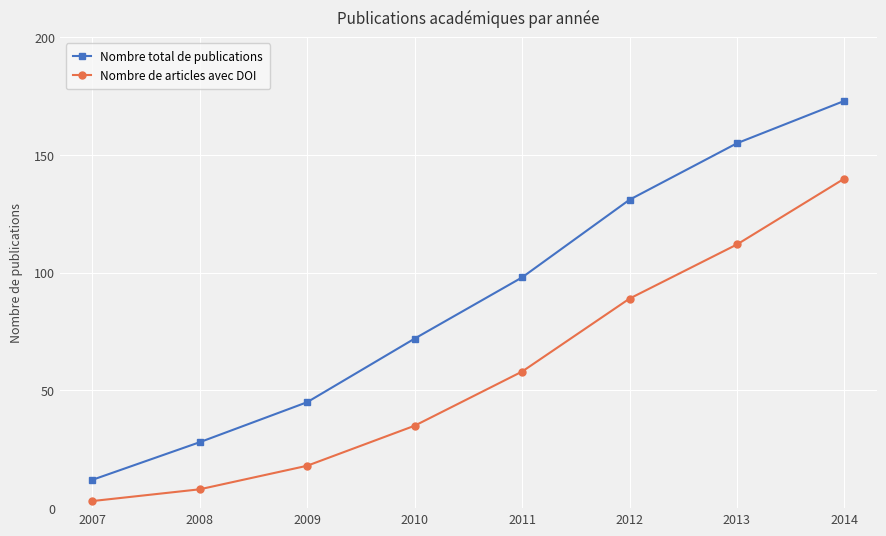

At which category is the sum across all series the highest?

2014